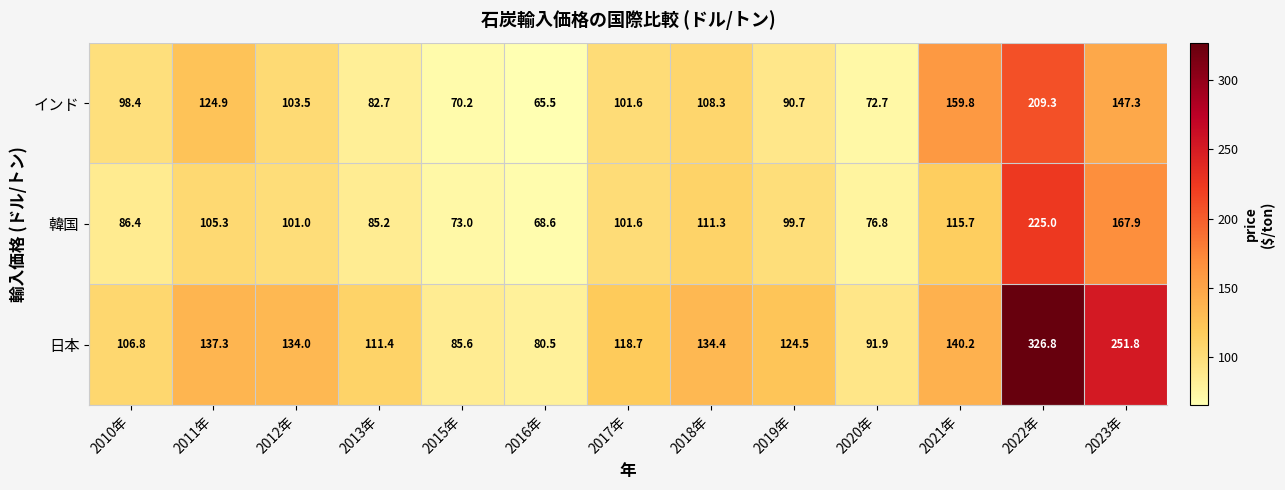

What is the minimum value for インド?

65.5